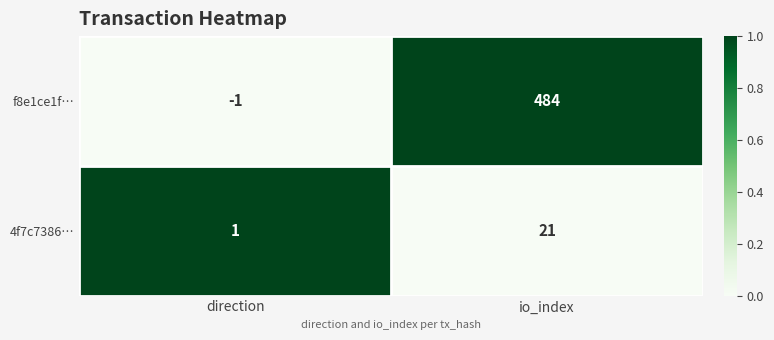

Which category has the highest value across all series?

io_index